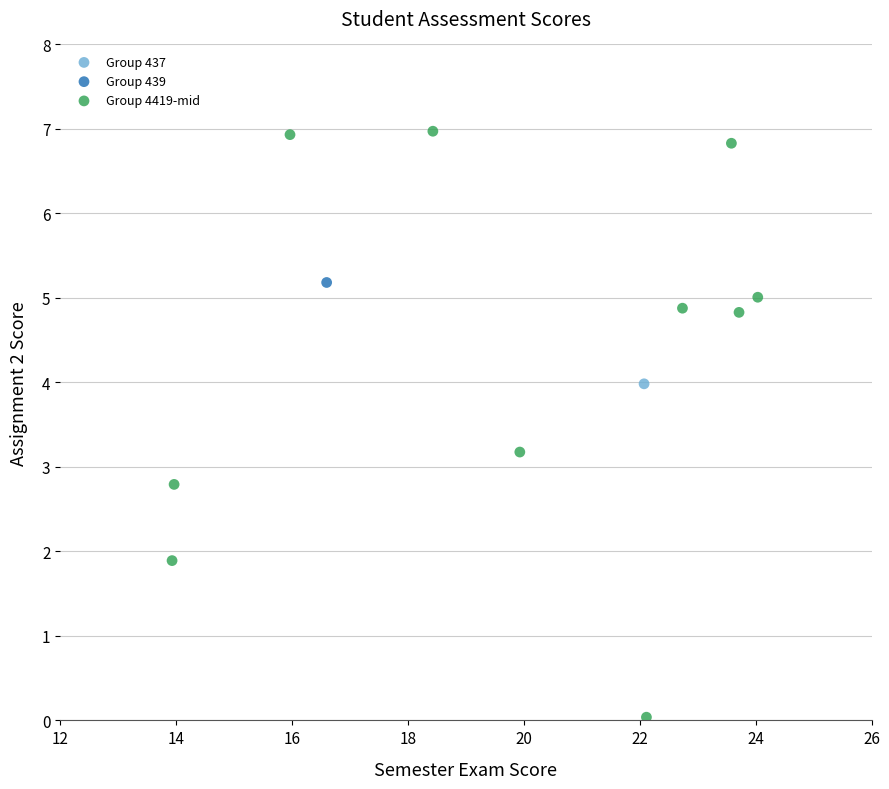

What are all the series names shown in the legend?

Group 437, Group 439, Group 4419-mid